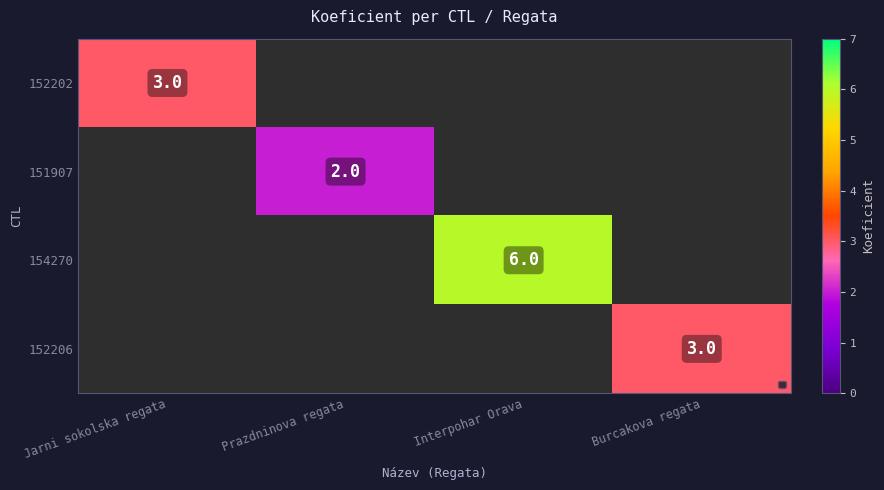

Is it true that 151907 equals 1 at Prazdninova regata?

False